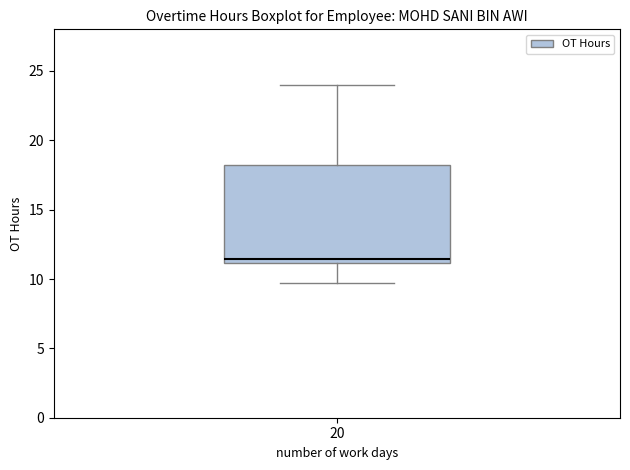

Read this box plot against the y-axis: the position of the median line, the range covered by the box, and the ends of both whiskers. The values are not printed on the chart, so give them approximately, as read against the axis.

median 11.5, box 11.0 to 18.0, whiskers 9.5 to 24.0